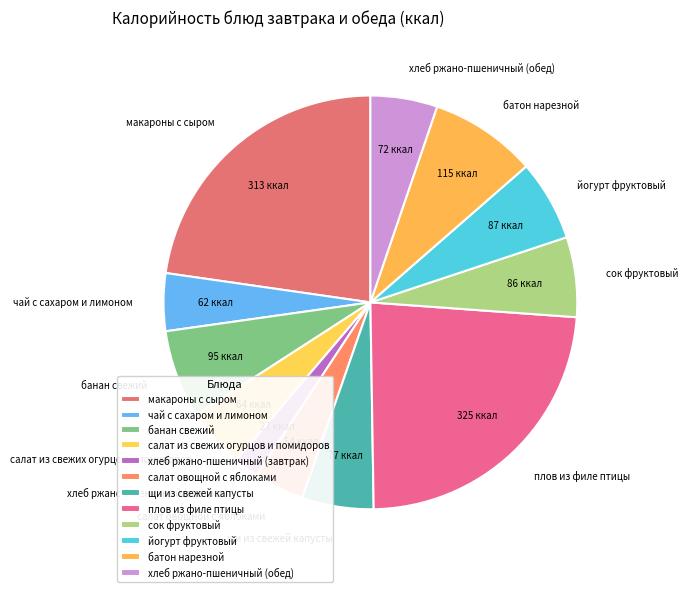

True or false: йогурт фруктовый accounts for 21% of the total.

False